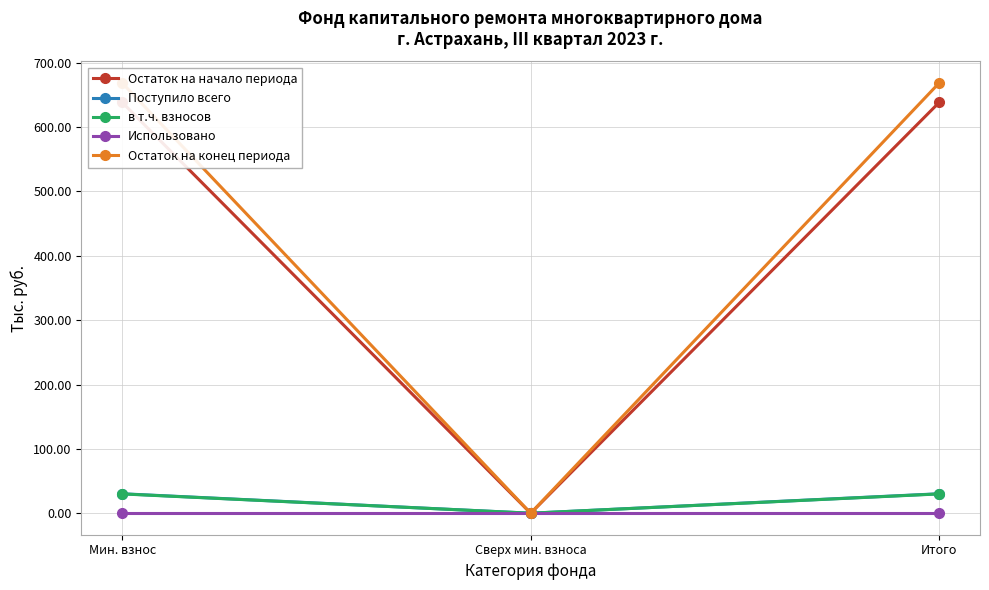

At which label is Остаток на начало периода closest to 319?

Сверх мин. взноса